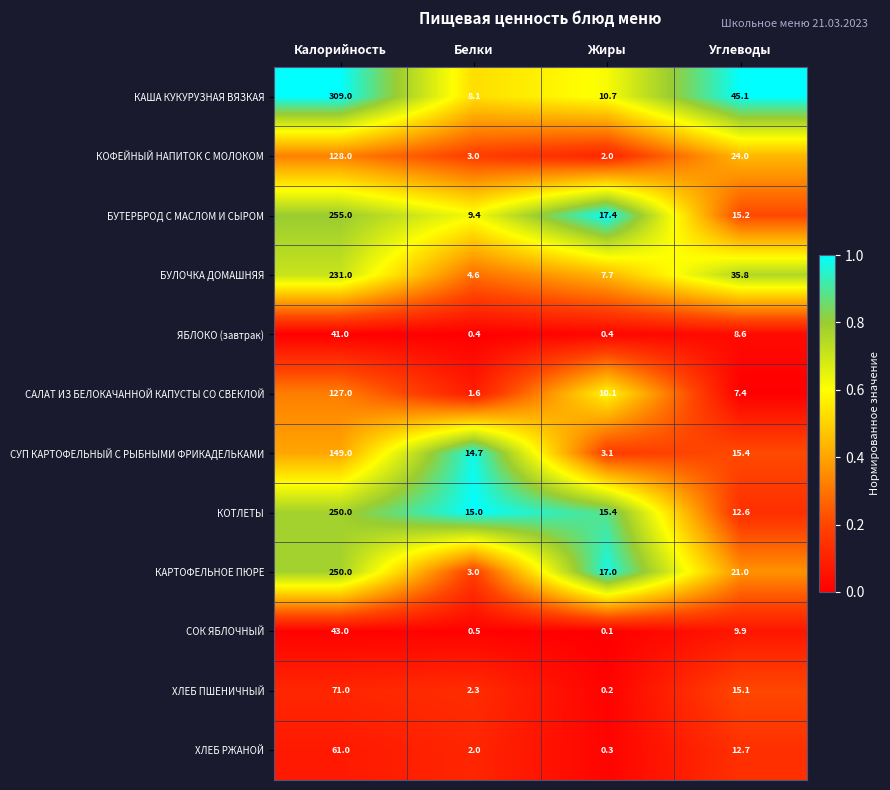

At which category is the sum across all series the highest?

Калорийность